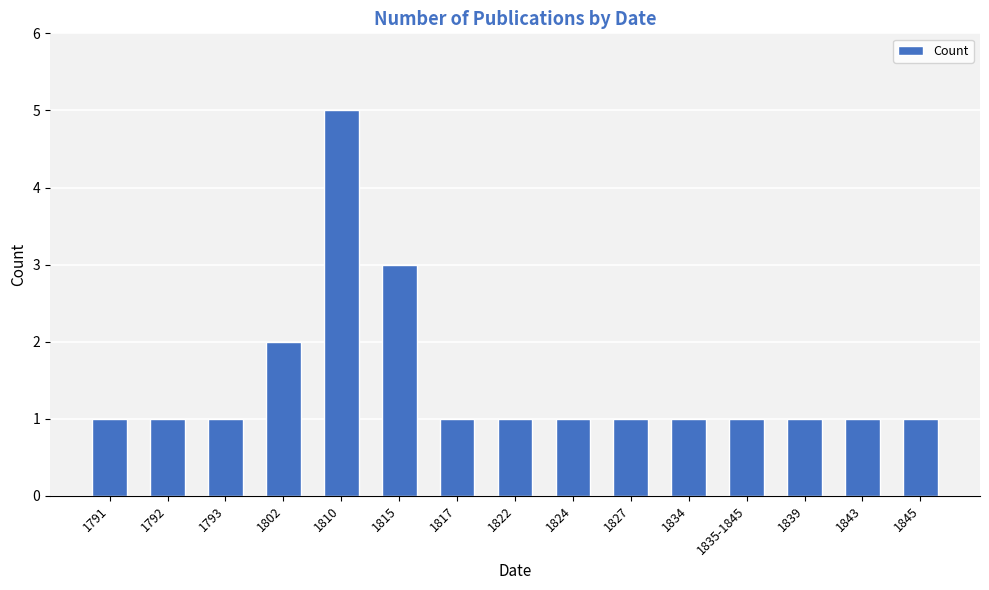

How many categories are shown in the chart?

15